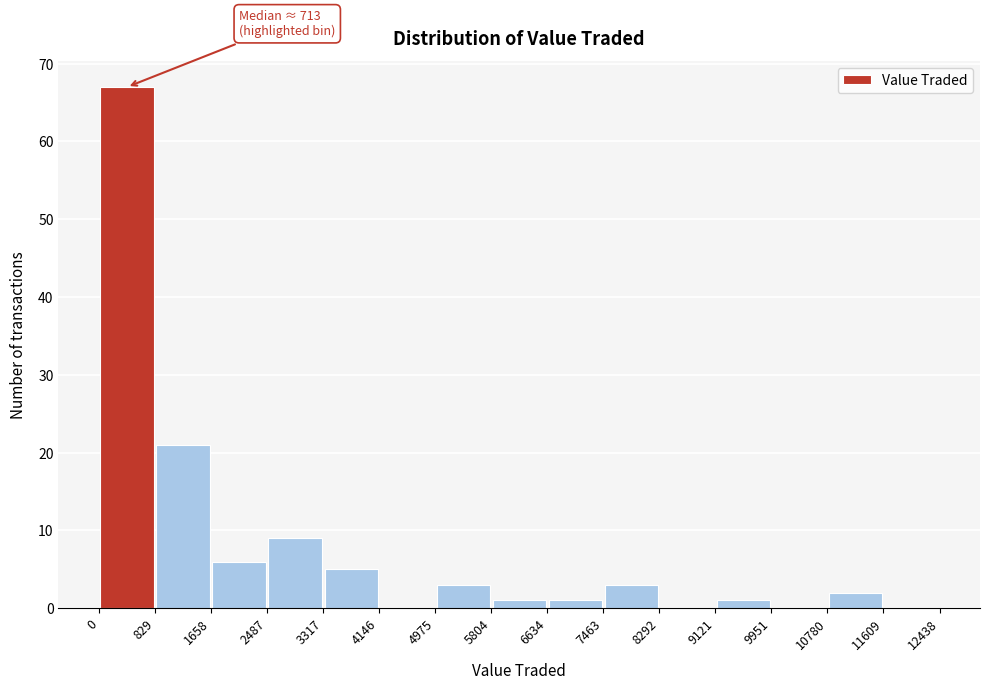

Which range on the x-axis has the tallest bar?

0 to 829